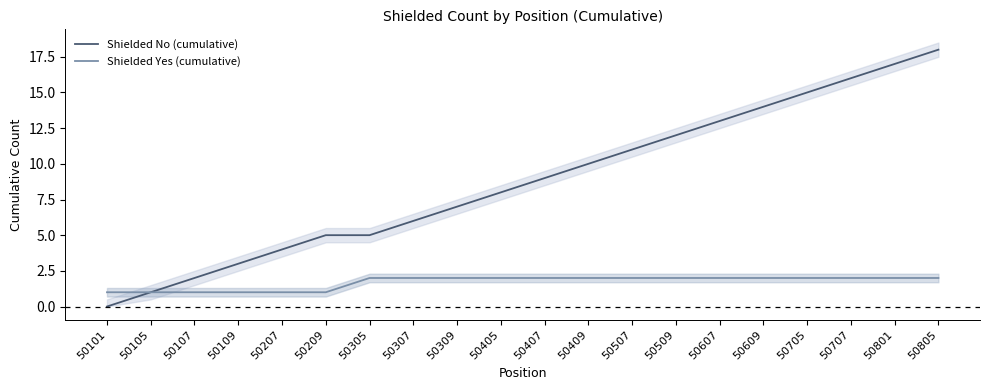

Which series has the largest range (max minus min)?

Shielded No (cumulative)